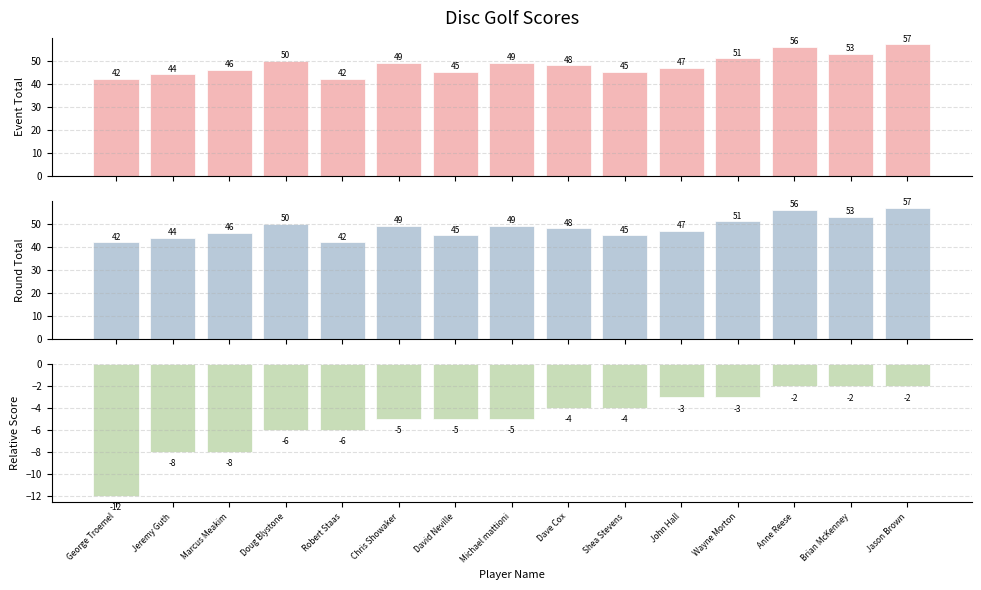

What is the difference between the second highest and minimum values in the round_total_score series?

14